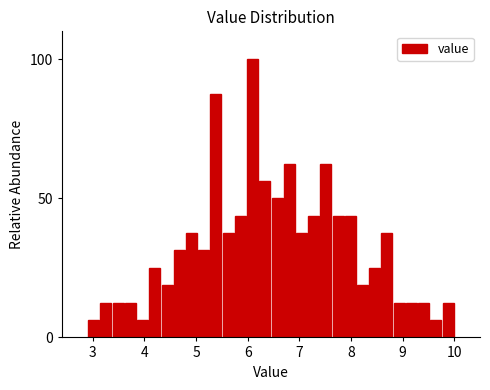

Read against the x-axis, roughly where is the centre of the tallest bar?

6.1